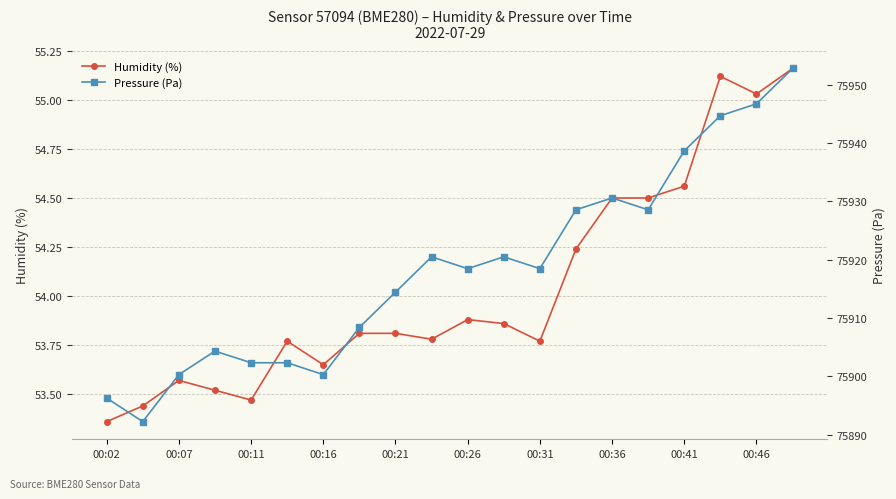

At how many categories does at least one series exceed 45448?

20